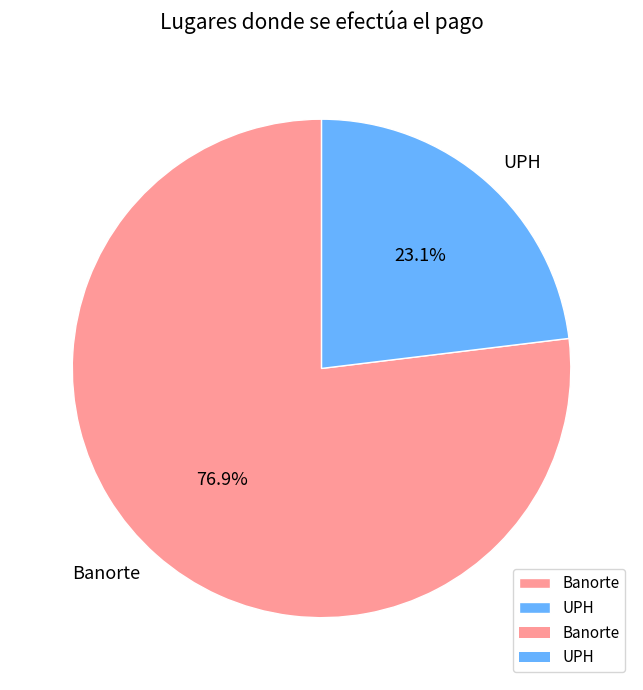

What is the total percentage of Banorte and UPH?

100.0%